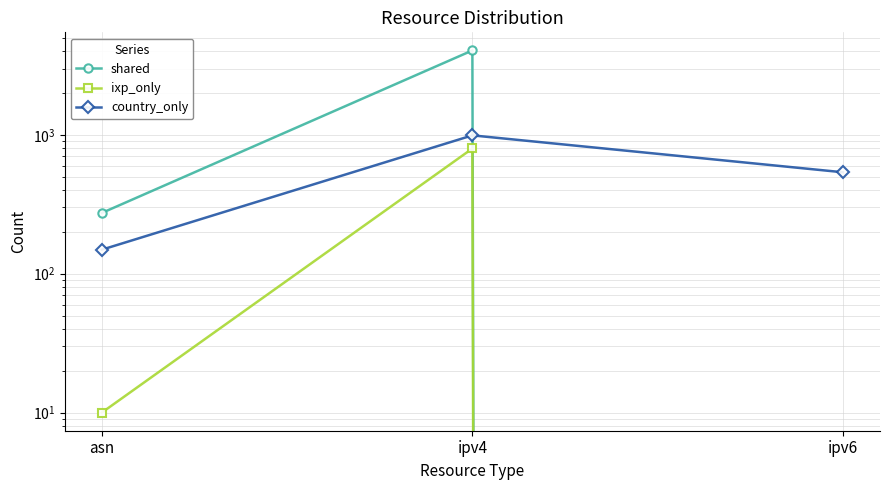

Does the chart have visible grid lines?

Yes